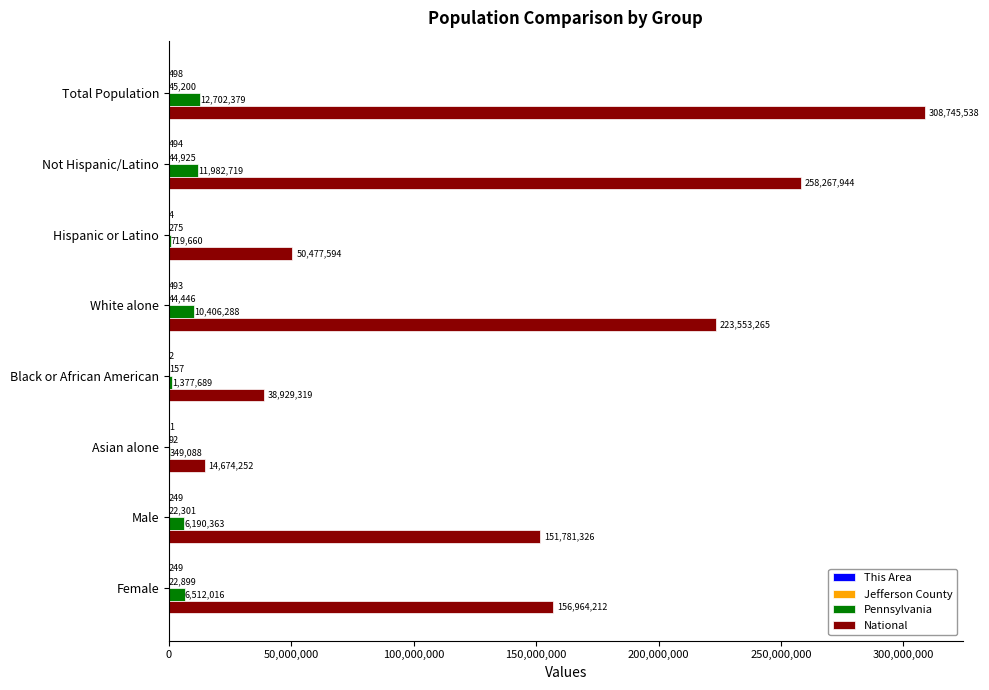

What is the maximum value shown in the chart?

308745538